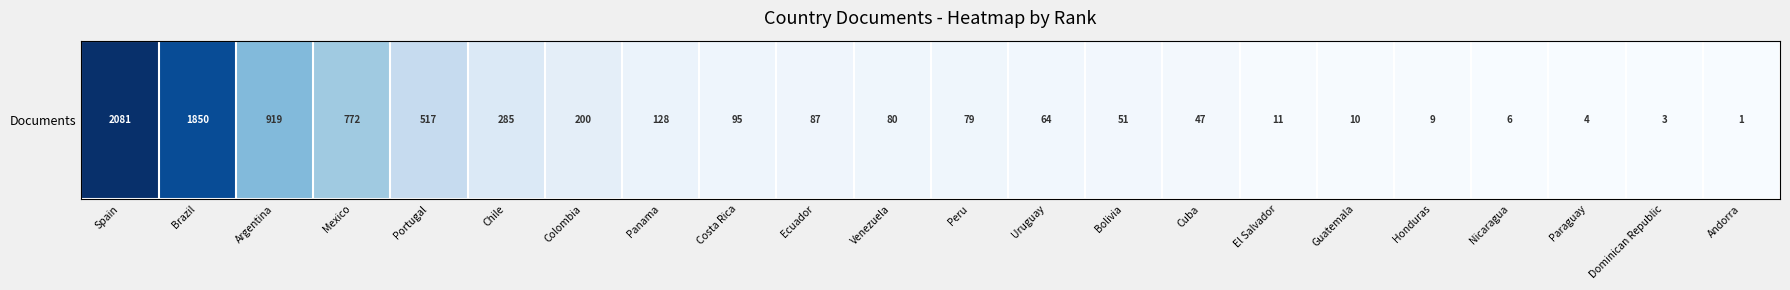

At which category does the chart reach its peak across all series?

Spain